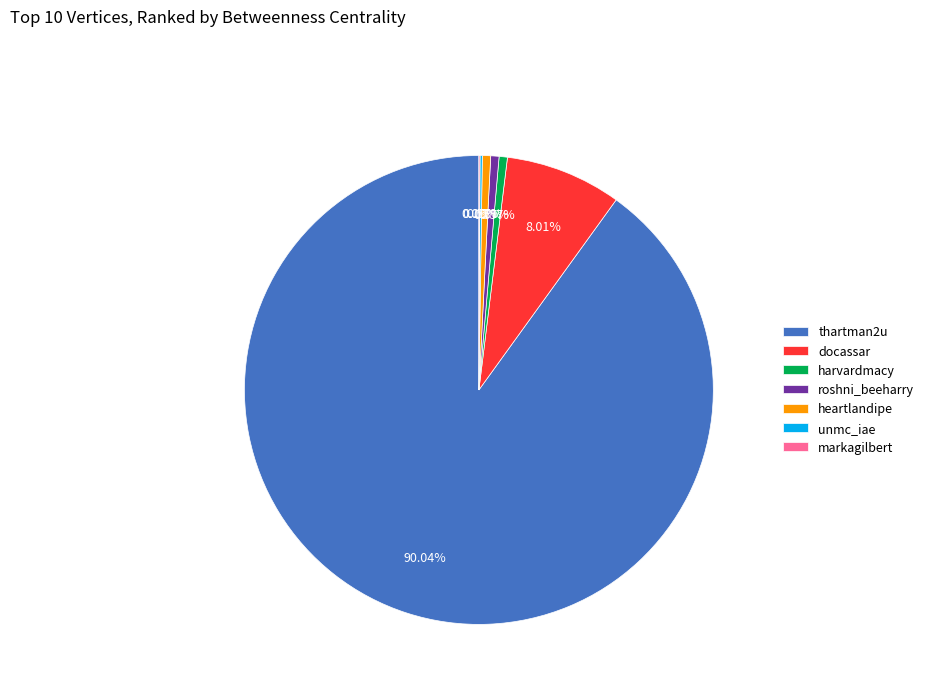

Is it true that thartman2u is 90% of the pie?

True